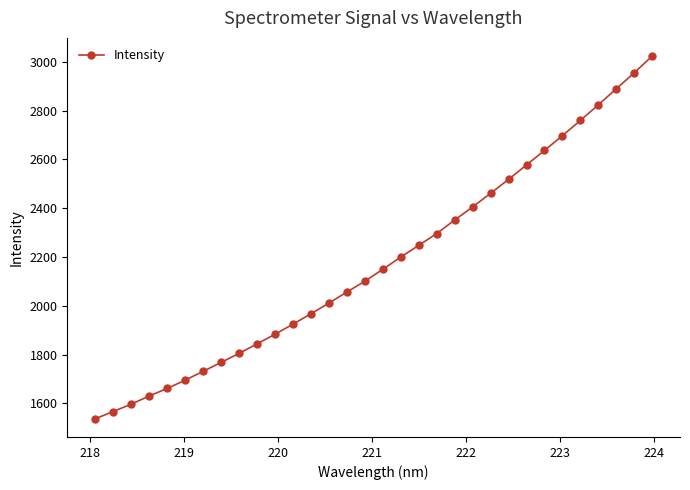

What is the value of the 6th point from the left?

1694.8